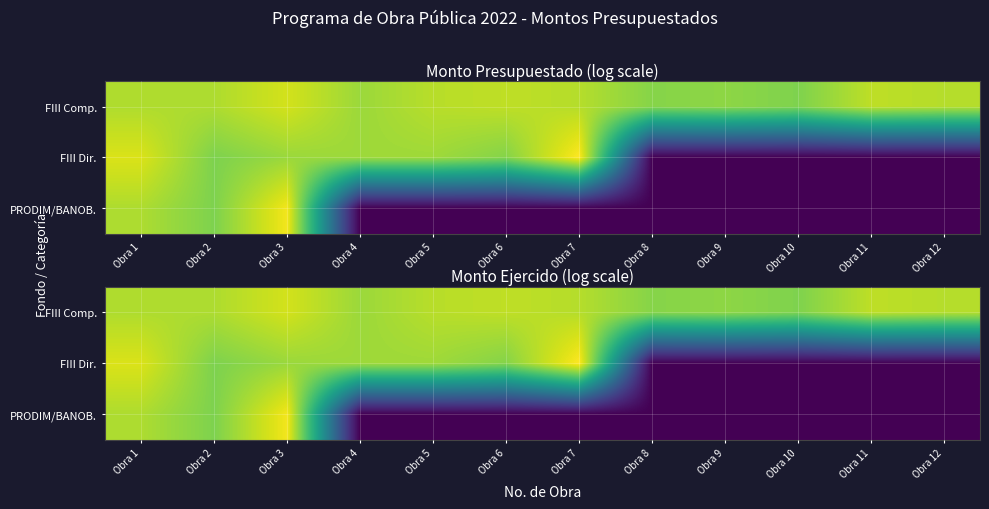

Which has a higher value, Obra 11 or Obra 6?

Obra 6